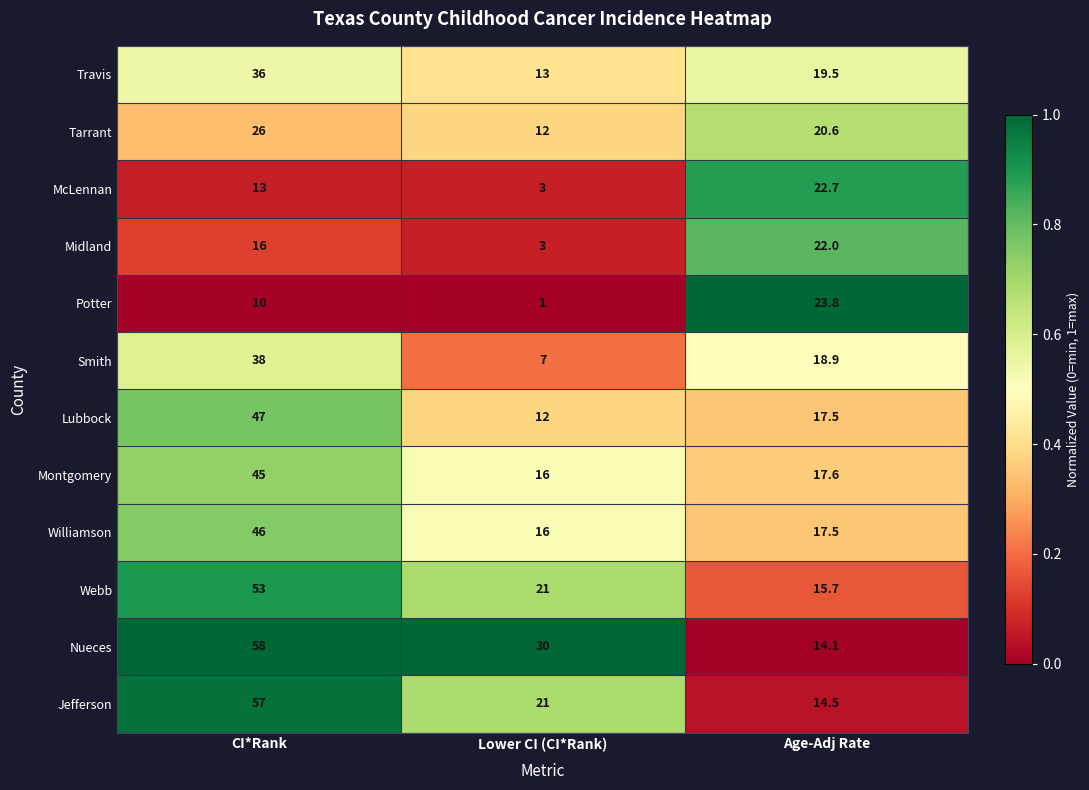

What is the spread (max minus min) of values at CI*Rank?

48.0